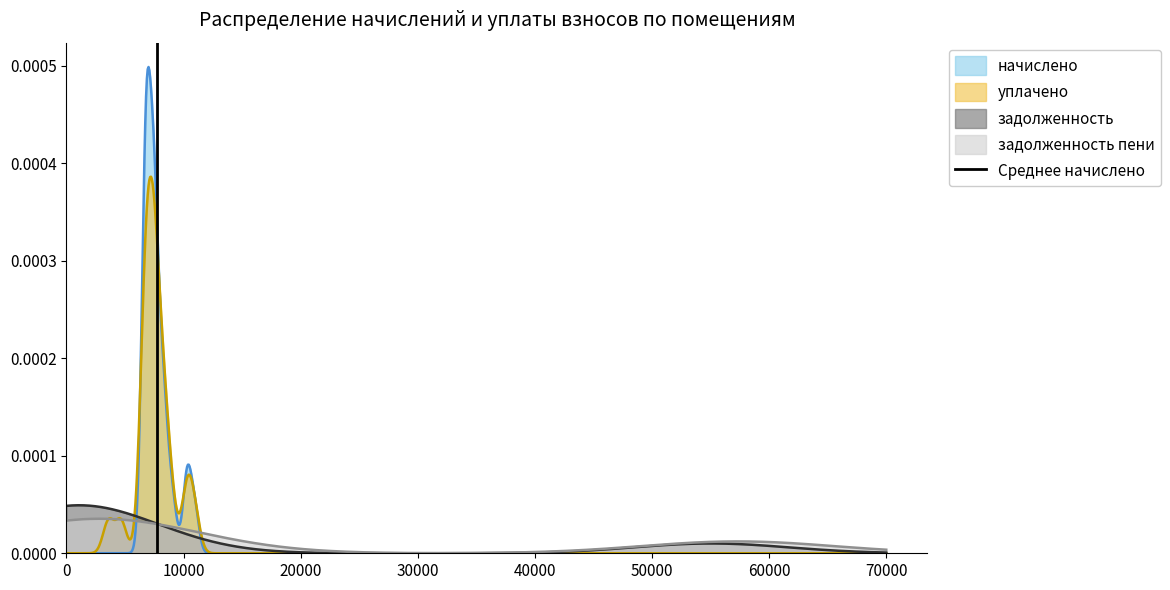

What is the change in value from 0 to 10000?

+1